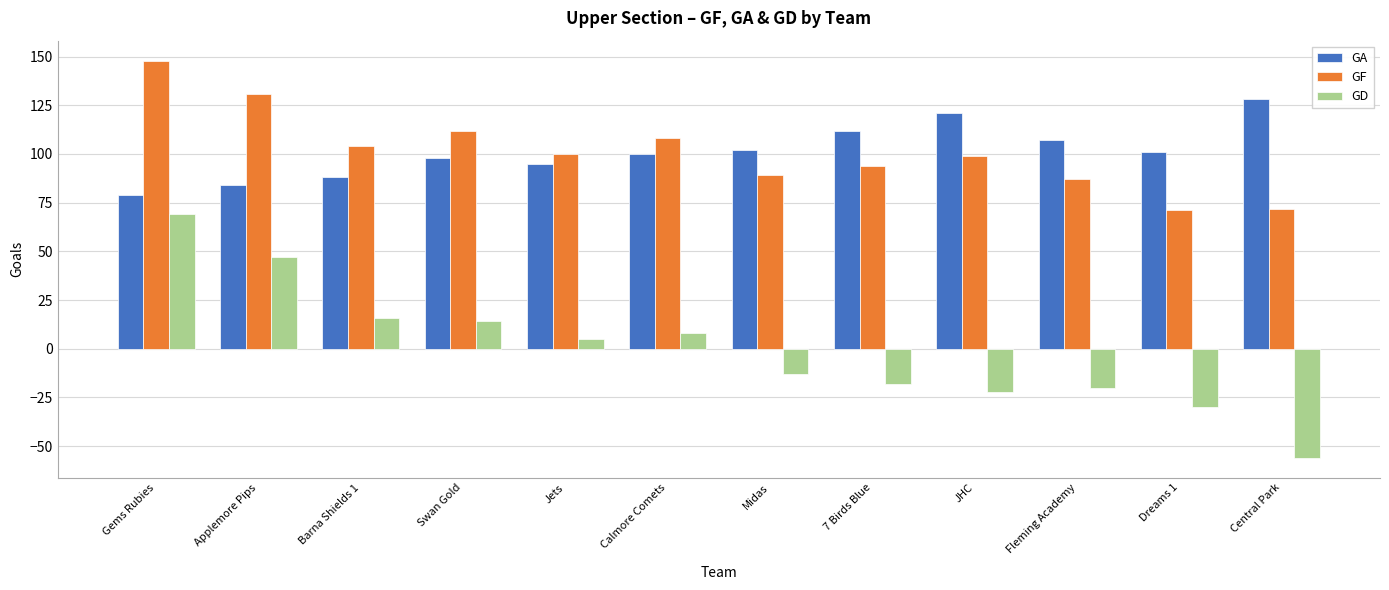

Reading left to right, list all the values displayed in this chart.

GA: 79	84	88	98	95	100	102	112	121	107	101	128
GF: 148	131	104	112	100	108	89	94	99	87	71	72
GD: 69	47	16	14	5	8	-13	-18	-22	-20	-30	-56